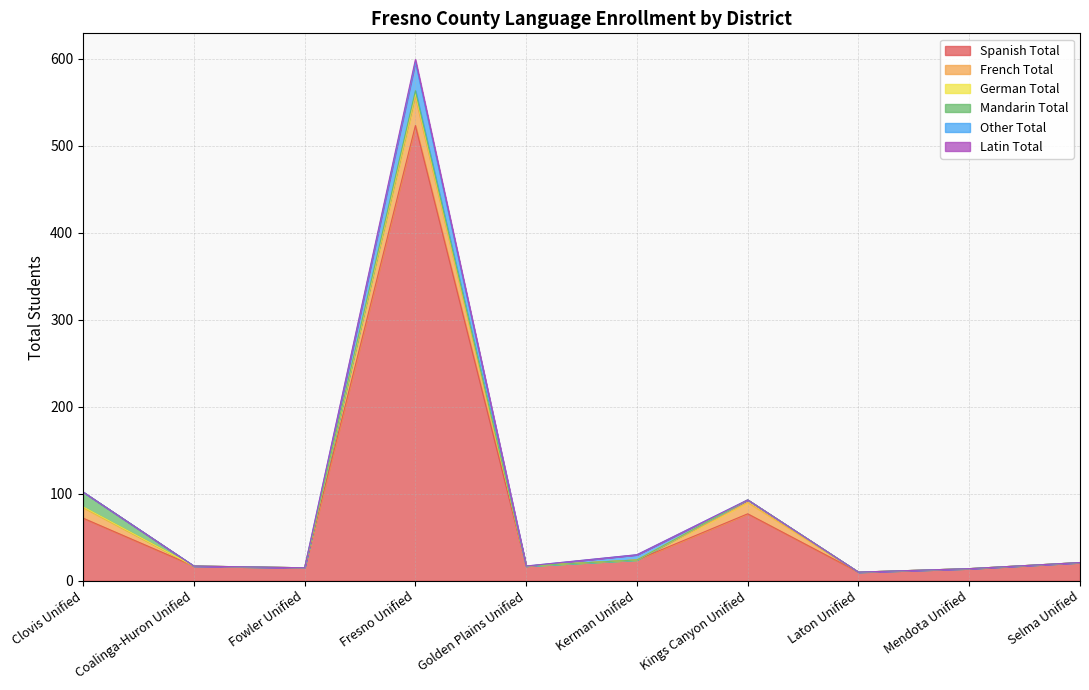

How many lines are shown in the chart?

6